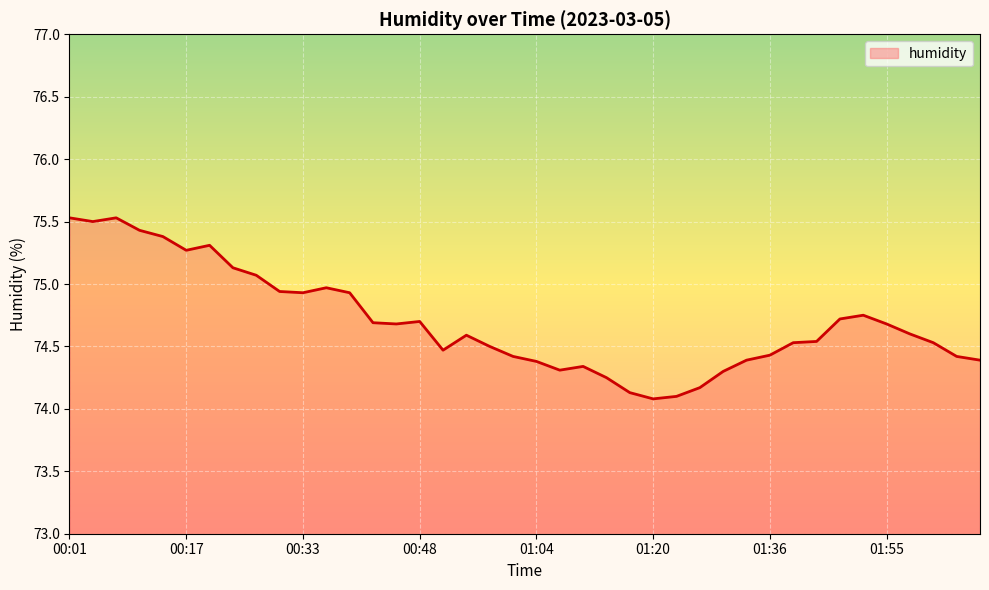

What is the greatest value displayed?

75.5